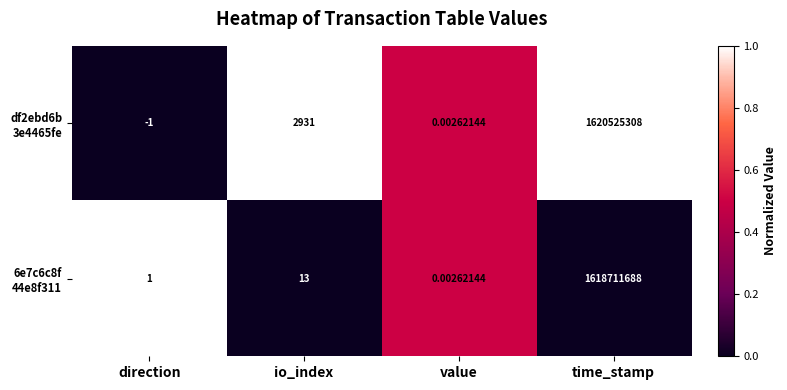

At which category is the sum across all series the highest?

time_stamp